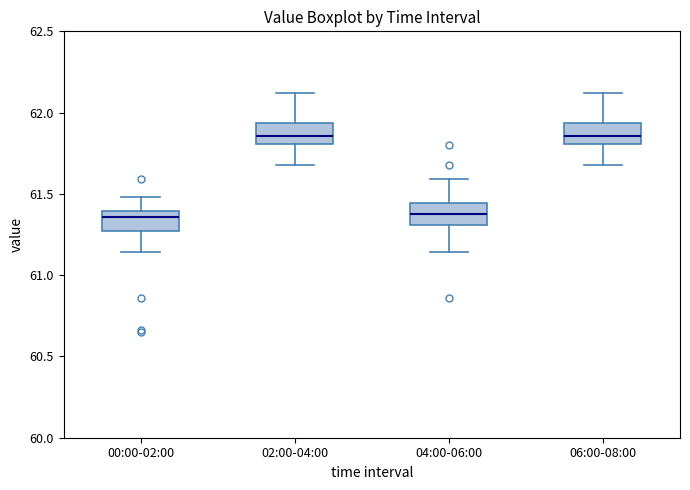

Where is the lower edge of the box for 02:00-04:00 on the y-axis? The values are not printed on the chart, so give them approximately, as read against the axis.

61.80